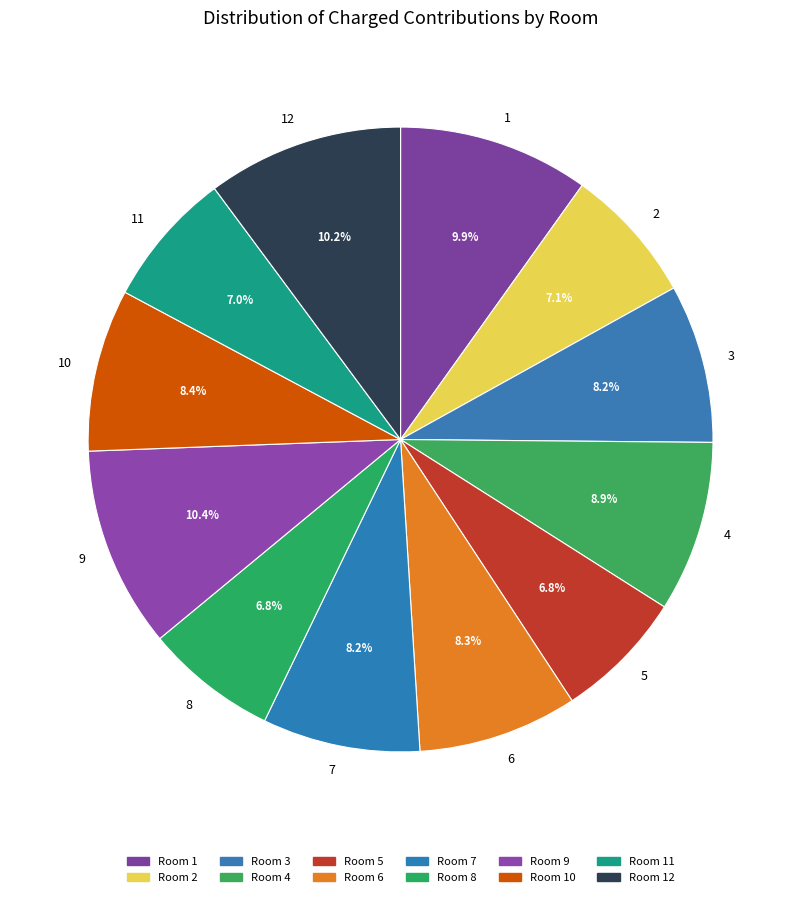

True or false: 7 accounts for 18% of the total.

False